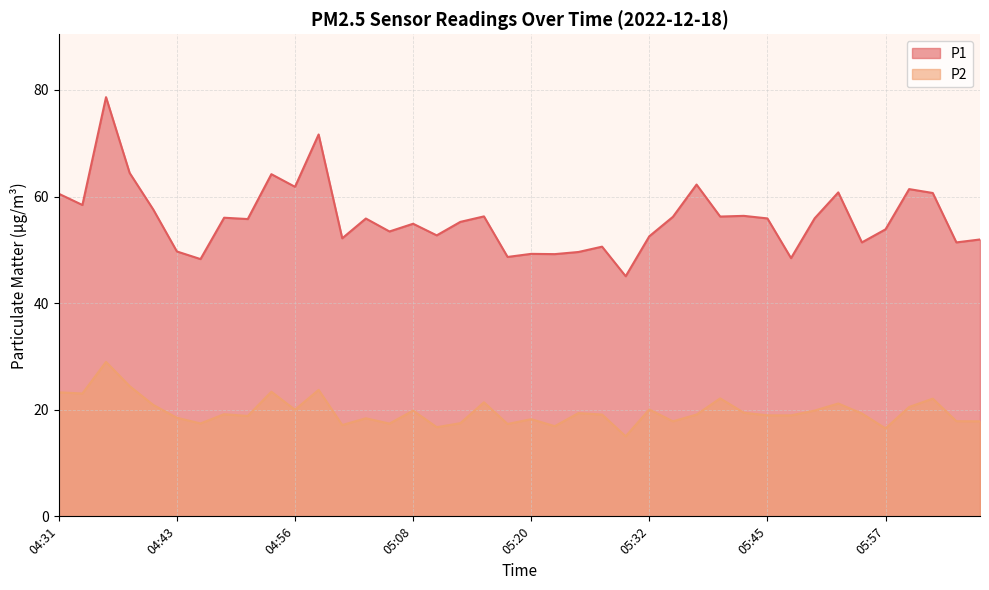

Reading left to right, what are all the values shown in this chart?

P1: 60.5	58.4	78.7	64.4	57.6	49.7	48.3	56.0	55.8	64.2	61.8	71.7	52.2	55.9	53.5	54.9	52.7	55.2	56.3	48.7	49.2	49.2	49.6	50.6	45.0	52.5	56.2	62.2	56.2	56.4	55.9	48.5	55.9	60.8	51.4	53.9	61.4	60.7	51.4	52.0
P2: 23.3	23.1	29.0	24.4	20.9	18.5	17.4	19.2	18.8	23.4	20.0	23.7	17.1	18.4	17.4	19.9	16.7	17.5	21.4	17.3	18.2	16.9	19.4	19.1	15.0	20.1	17.8	19.1	22.1	19.4	18.9	18.9	19.9	21.2	19.3	16.5	20.5	22.1	17.9	17.8